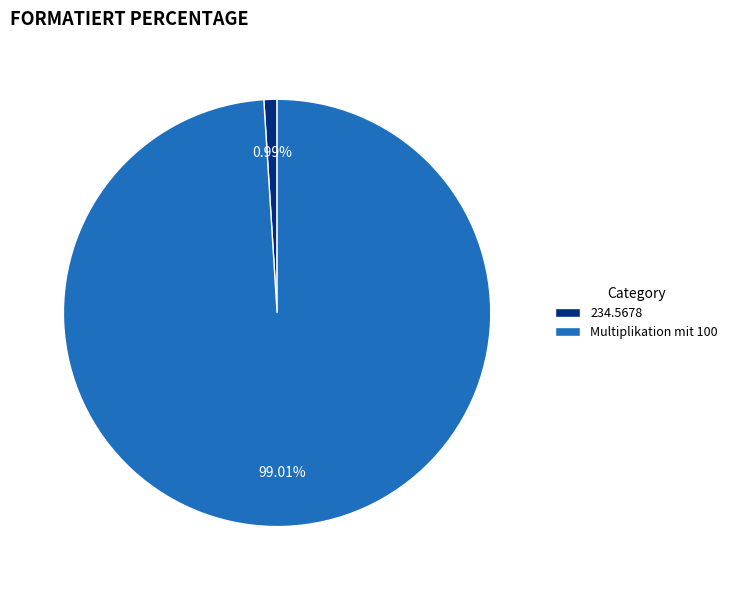

Approximately how many times larger is the value at Multiplikation mit 100 compared to 234.5678?

100.0